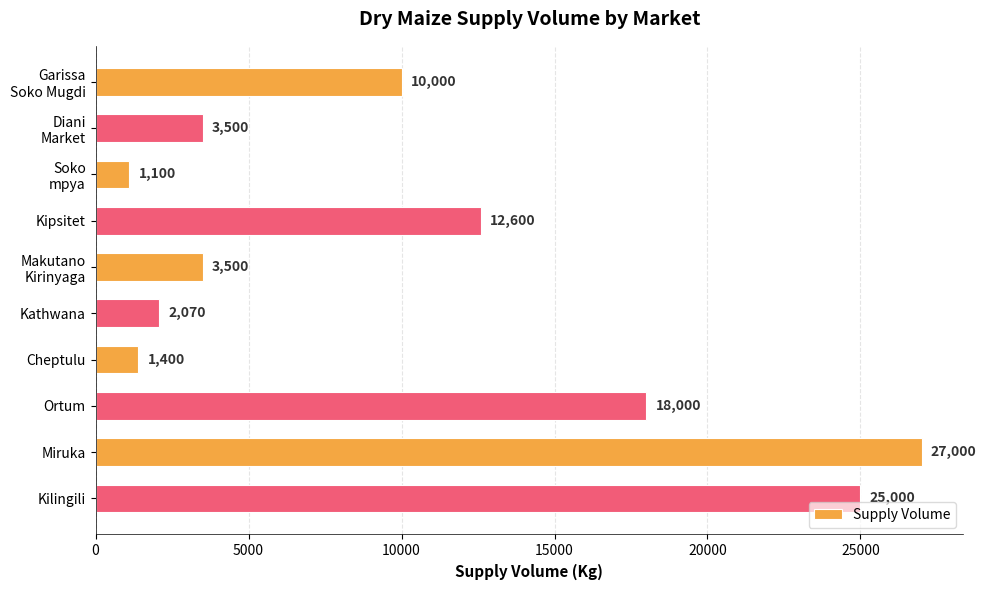

What is the ratio of the value at Kipsitet to the value at Cheptulu?

9.0